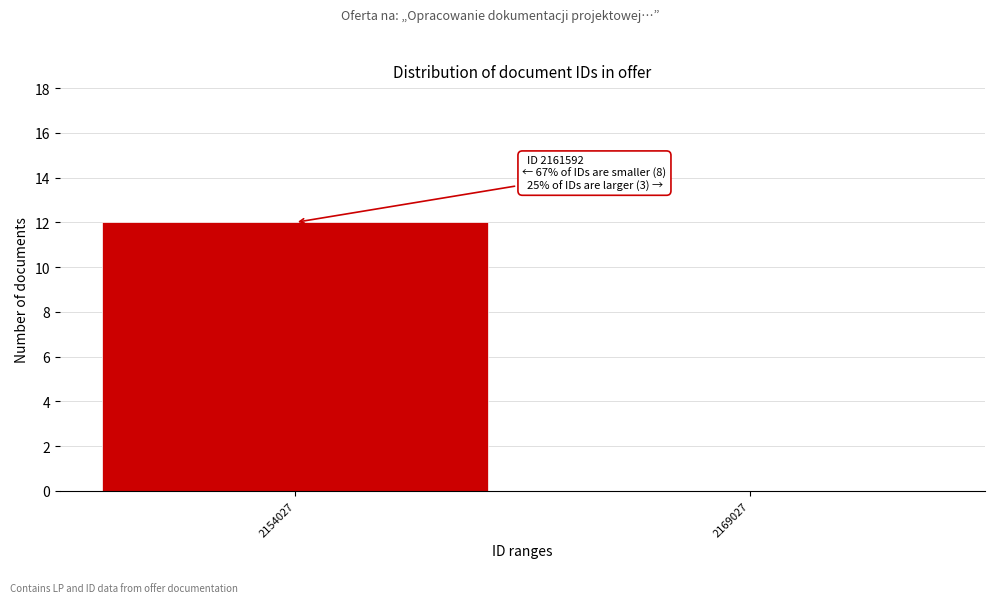

Reading left to right, list all the values displayed in this chart.

2154027=12	2169027=0